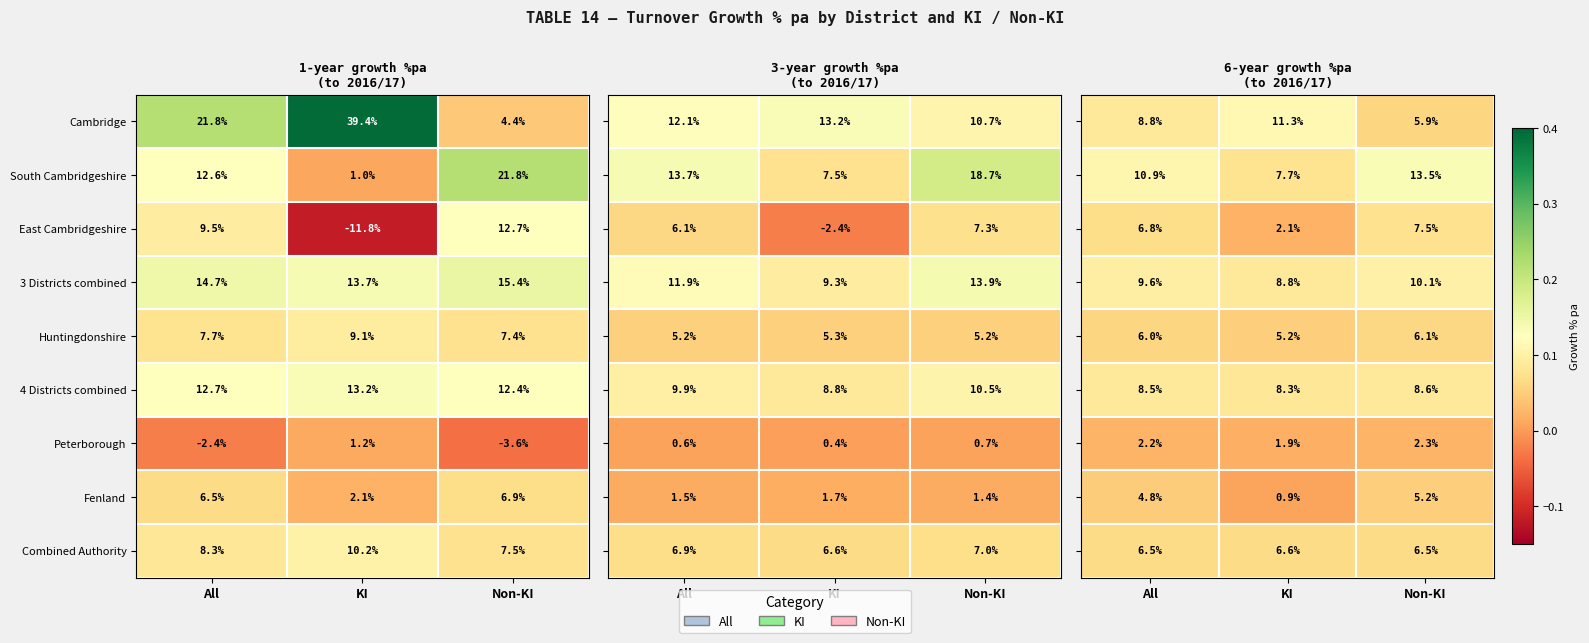

Count the number of categories in the chart.

3